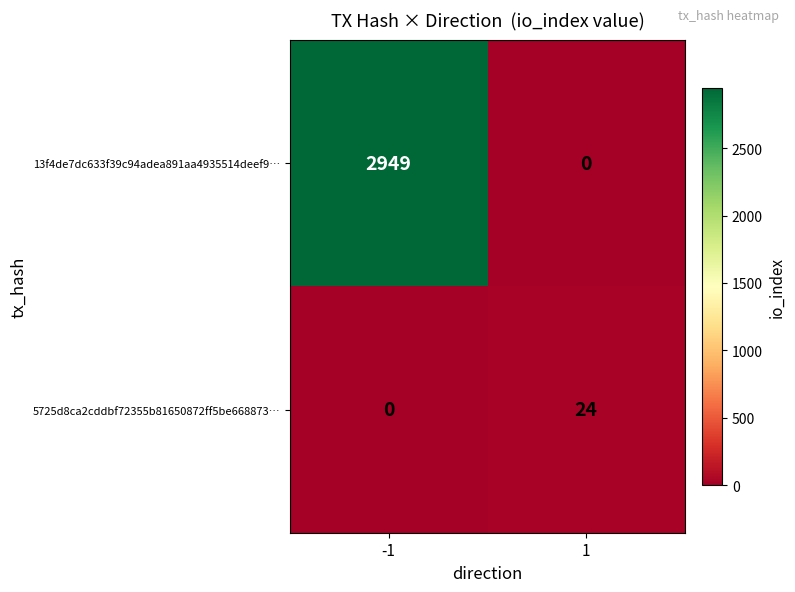

Reading right to left, list all the values displayed in this chart.

13f4de7dc633f39c94adea891aa4935514deef9…: 0	2949
5725d8ca2cddbf72355b81650872ff5be668873…: 24	0